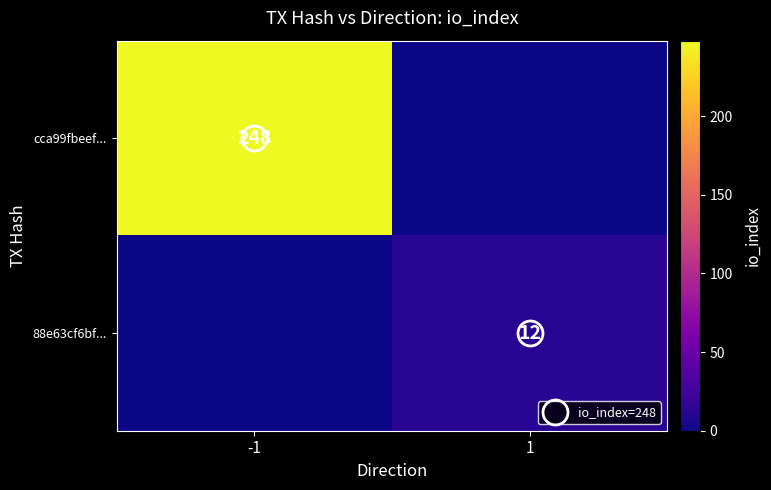

Which series has the largest total across all categories?

cca99fbeef...